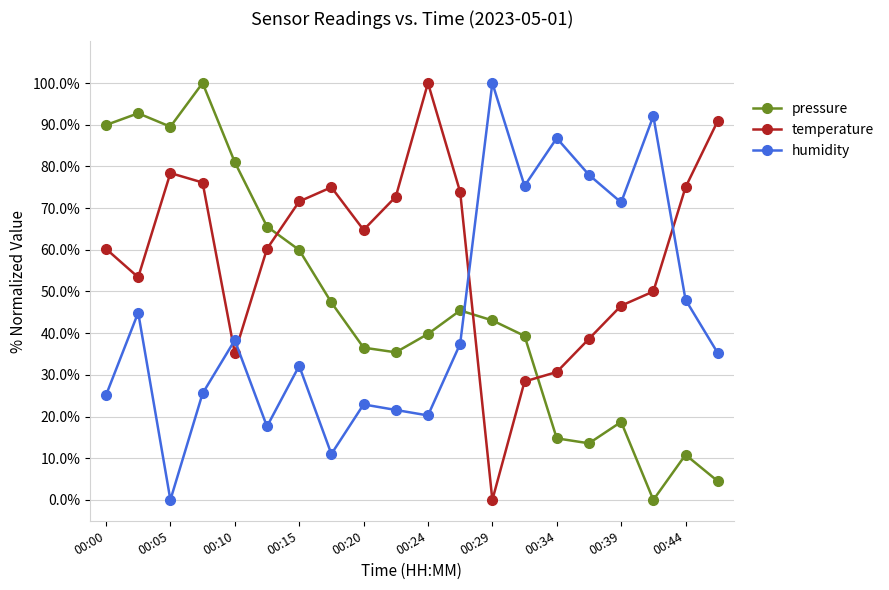

What are all the series names shown in the legend?

pressure, temperature, humidity